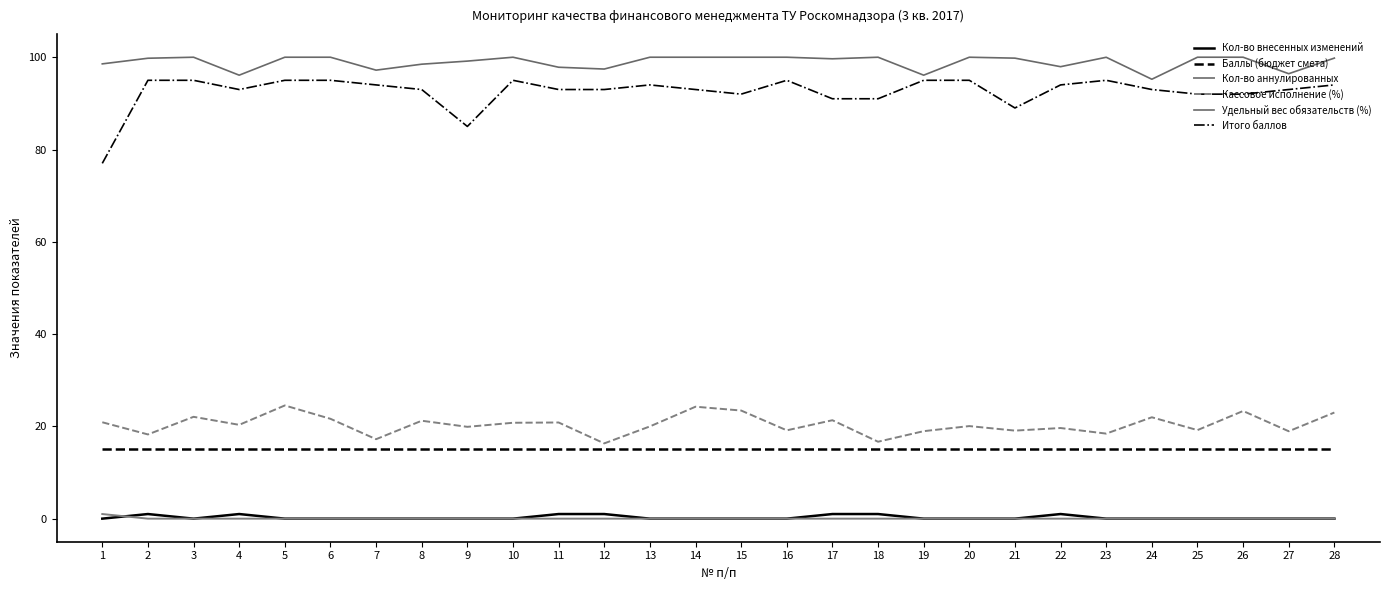

Rank the categories by Кол-во внесенных изменений value from lowest to highest.

1, 3, 5, 6, 7, 8, 9, 10, 13, 14, 15, 16, 19, 20, 21, 23, 24, 25, 26, 27, 28, 2, 4, 11, 12, 17, 18, 22